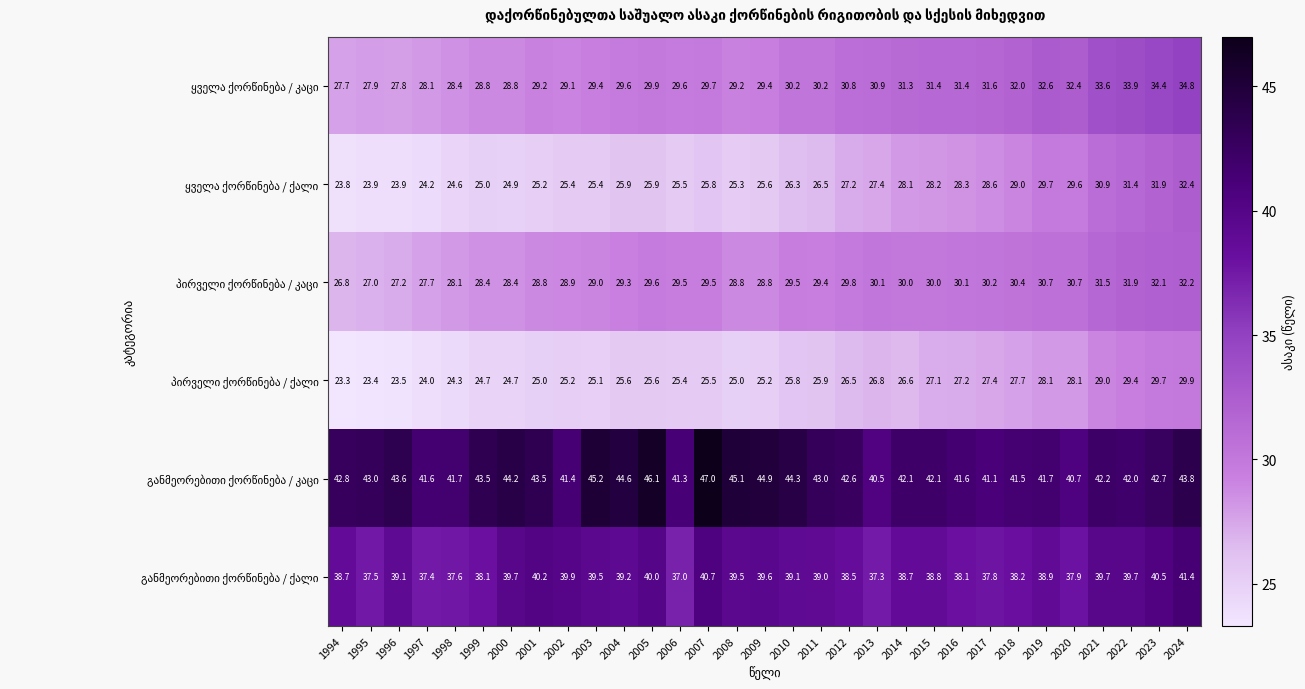

What is the total value across all series at 2010?

195.2